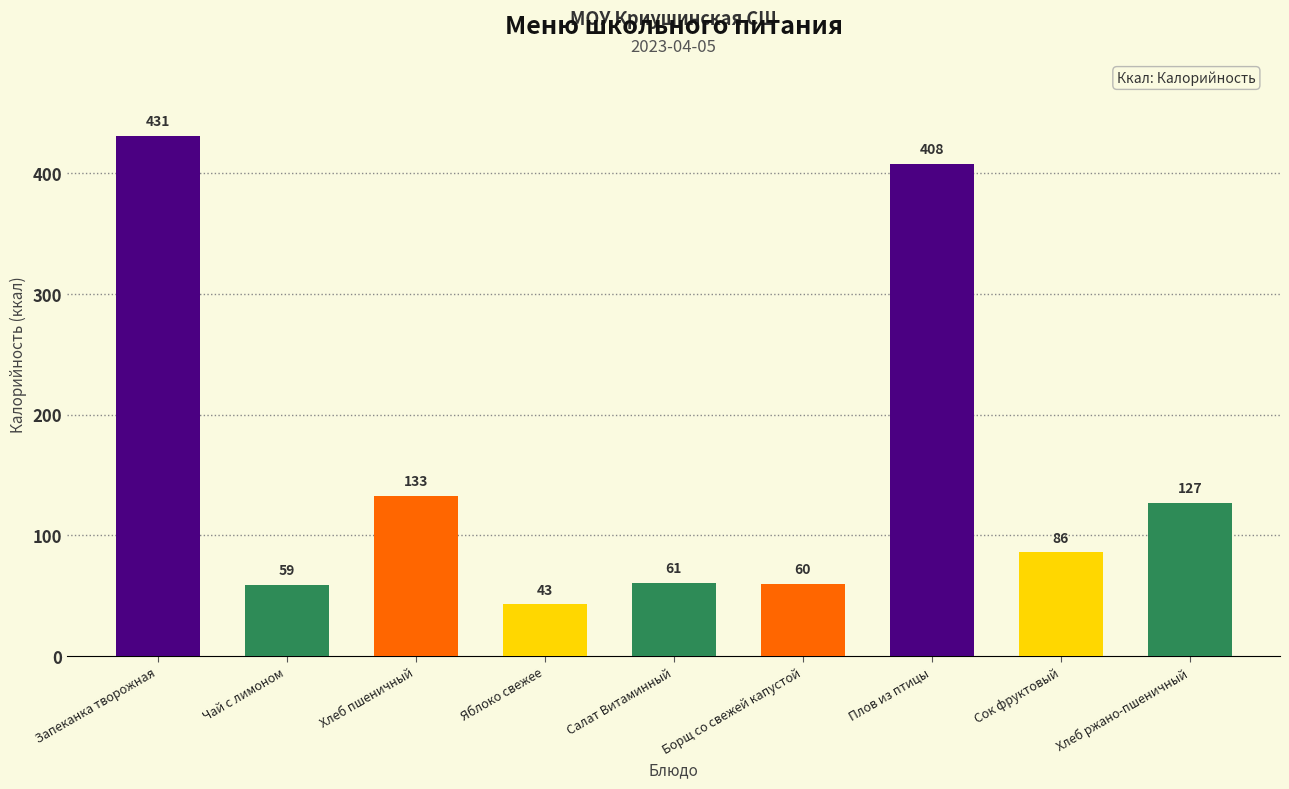

At which category is the sum across all series the highest?

Запеканка творожная